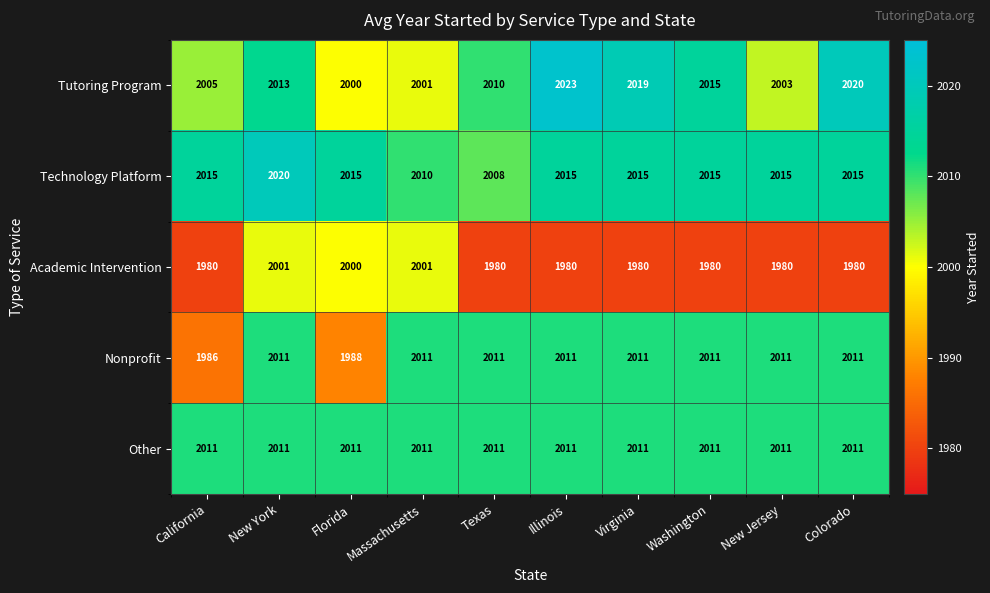

What is the sum of all Nonprofit values?

20062